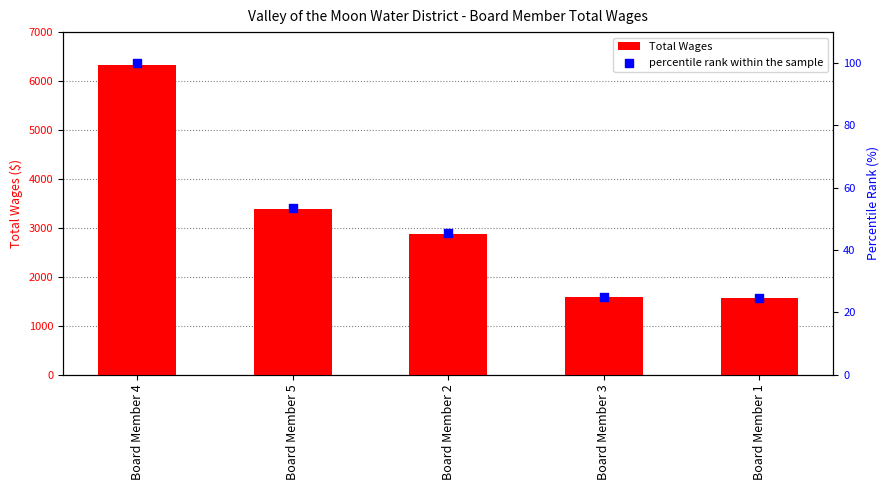

At how many categories does at least one series exceed 6263?

1